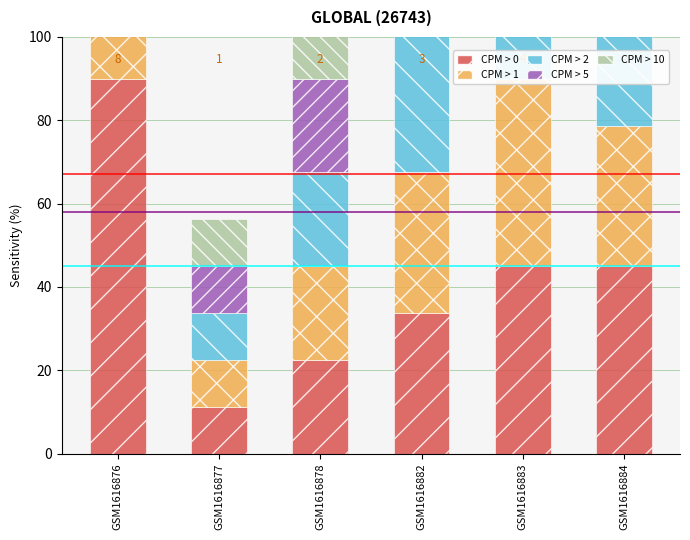

True or false: CPM > 10 has a value of 22.5 at GSM1616878.

True